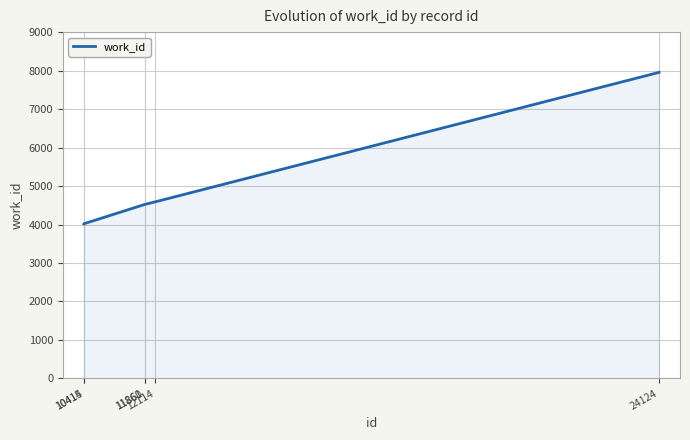

What is the change in value from 11861 to 24124?

+3433